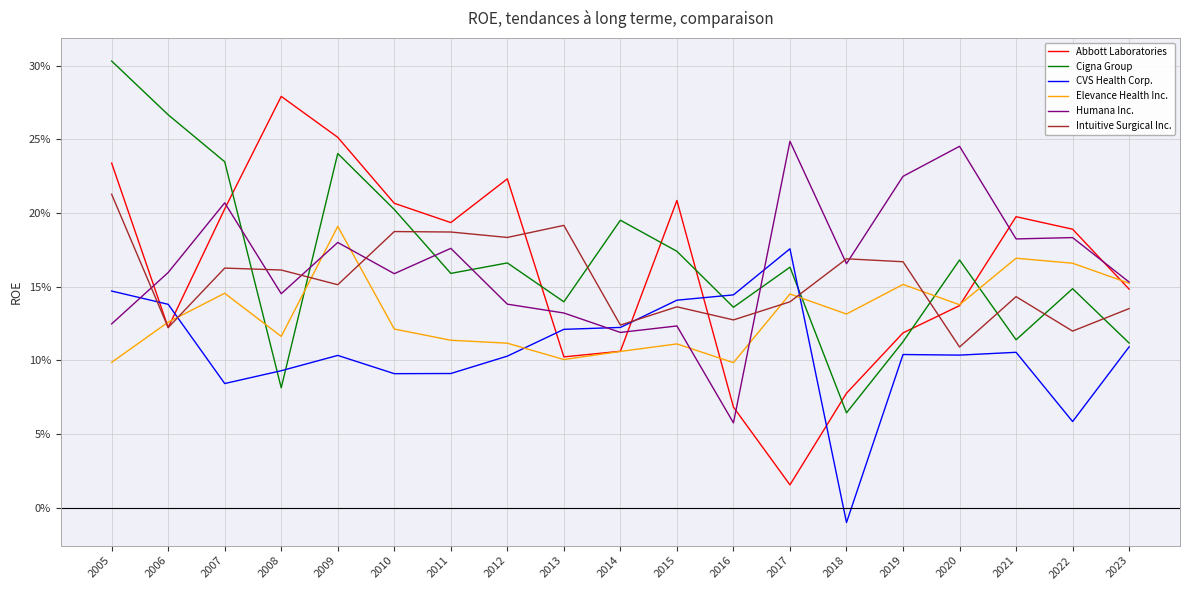

The value of CVS Health Corp. at 2016 is 0.1. True or false?

False